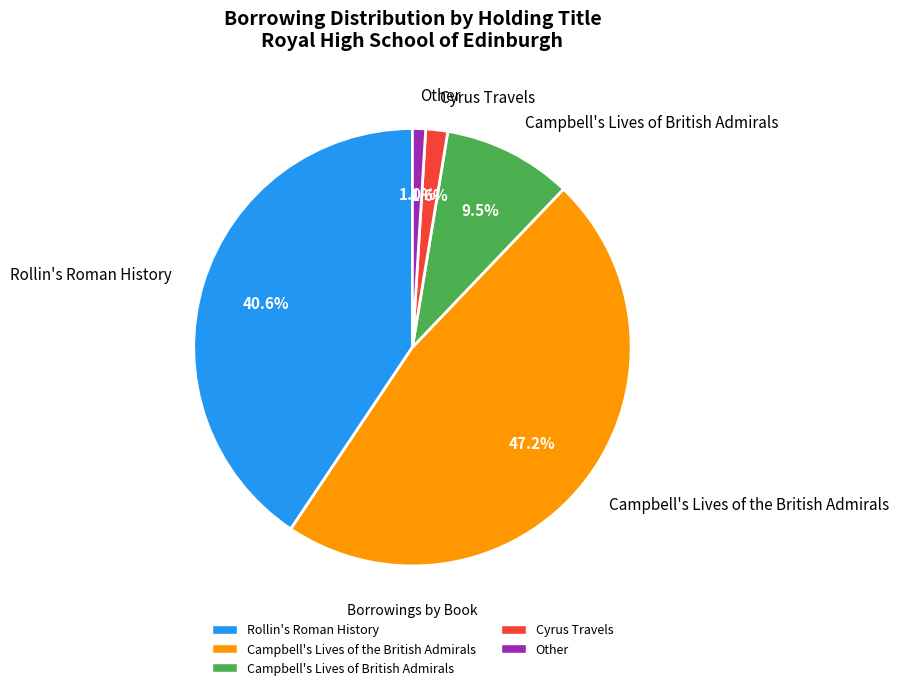

To the nearest percent, what is the average slice percentage?

20%